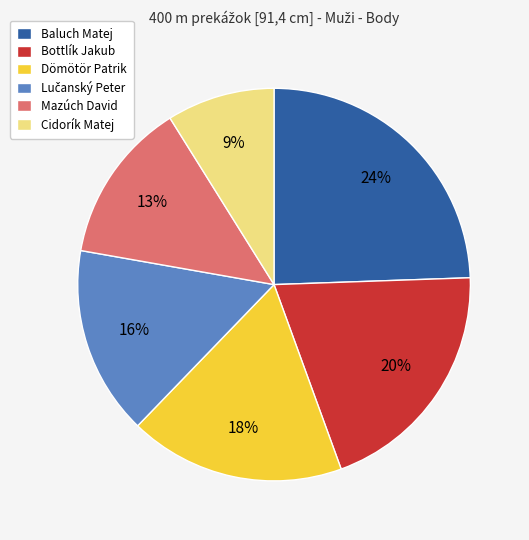

To the nearest percent, what percentage of the pie is Baluch Matej?

24%